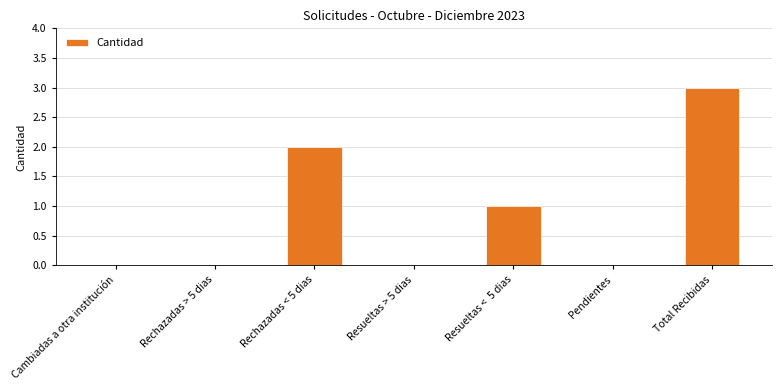

The chart shows a value of 0 at Cambiadas a otra institución. True or false?

True